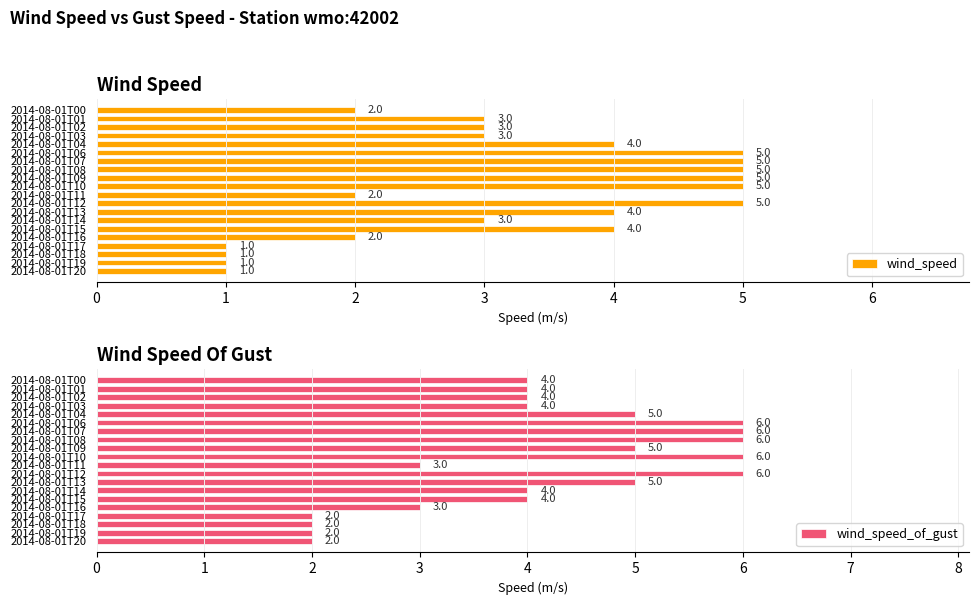

How many distinct data groups are displayed?

2